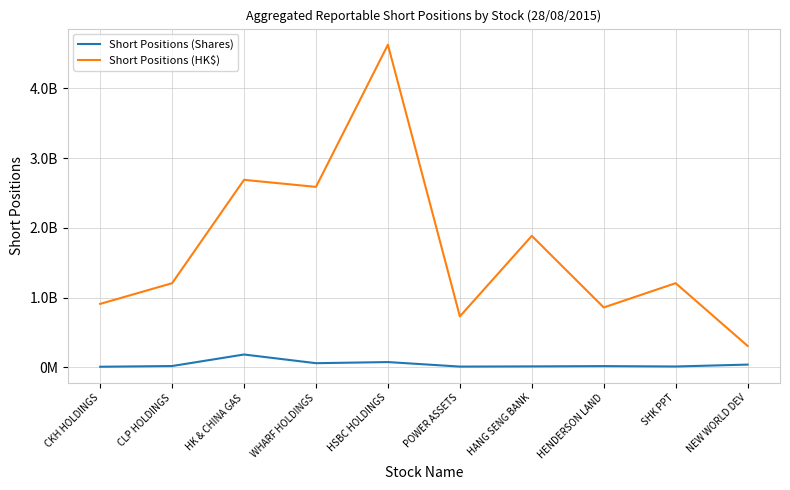

What is the value of the Short Positions (Shares) point at the 1st from the left?

8695780